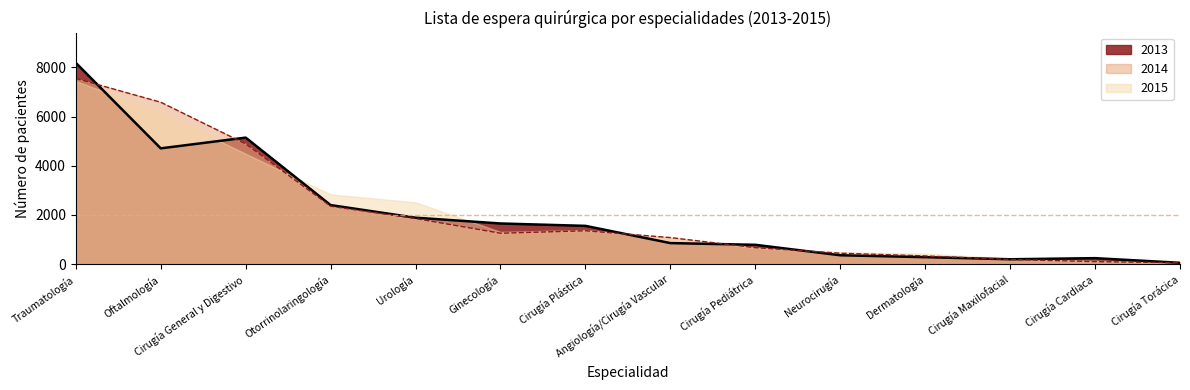

How many interior local peaks does the 2013 series have?

2